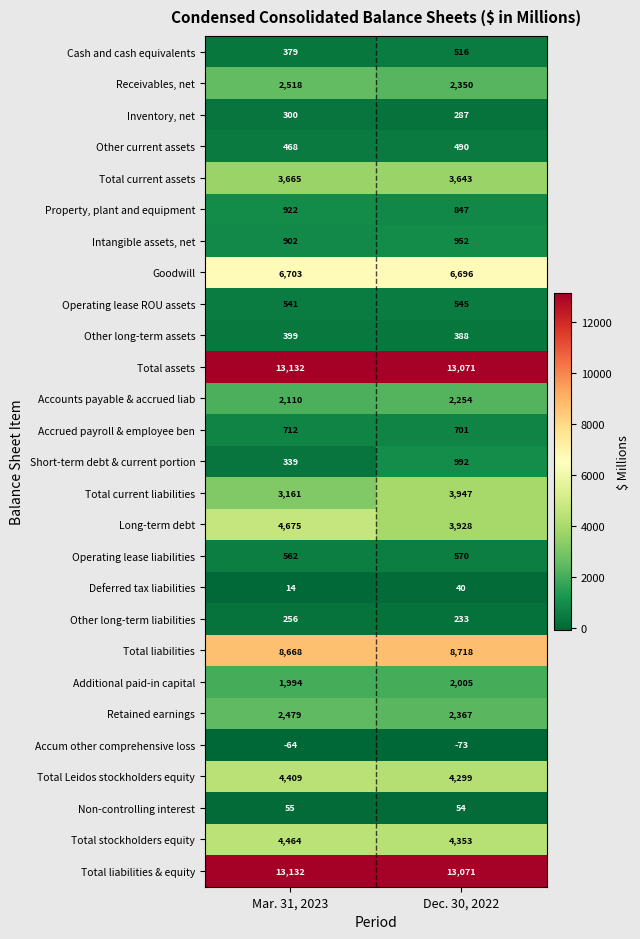

At which category is the sum across all series the highest?

Dec. 30, 2022